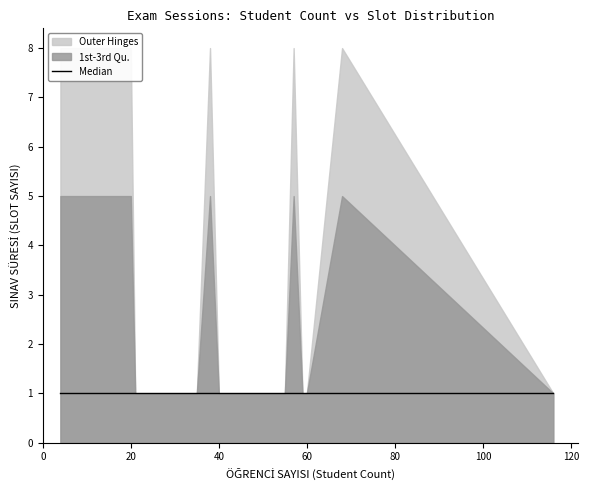

Rank the series by their average value, from highest to lowest.

Outer Hinges, 1st-3rd Qu., Median